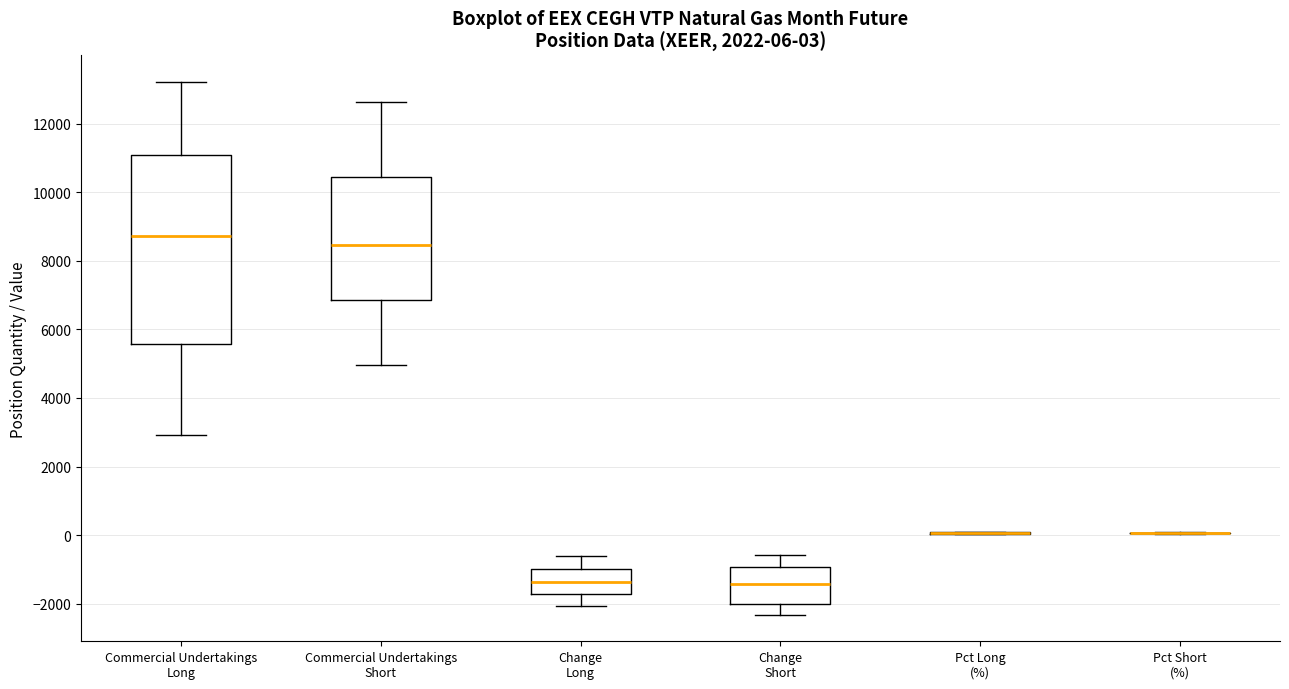

Comparing the boxes themselves (not the whiskers), which one is the tallest?

Commercial Undertakings Long